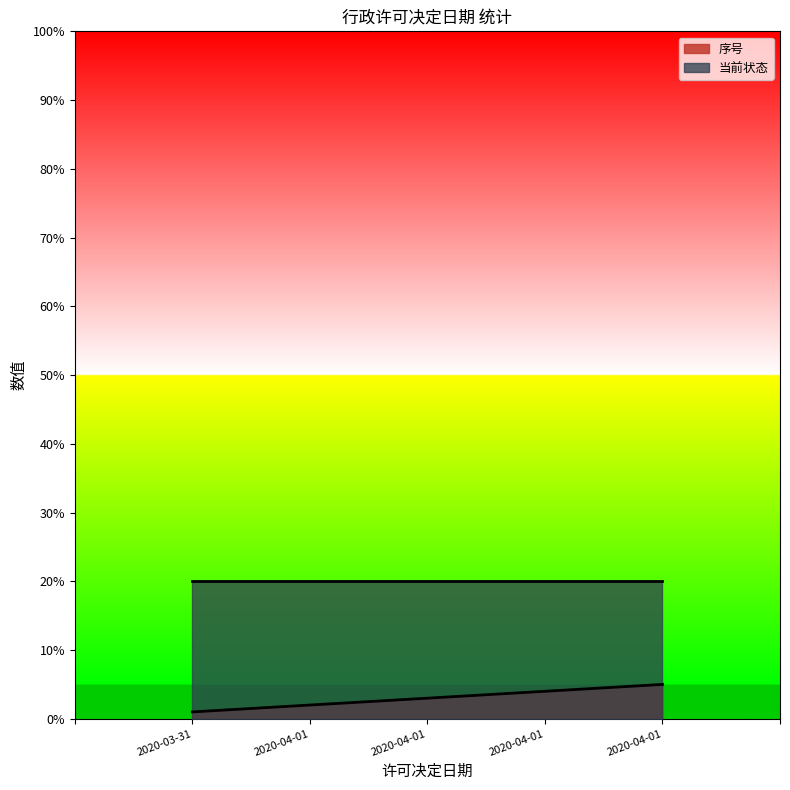

Rank the categories by value from highest to lowest.

2020-04-01, 2020-04-01, 2020-04-01, 2020-04-01, 2020-03-31